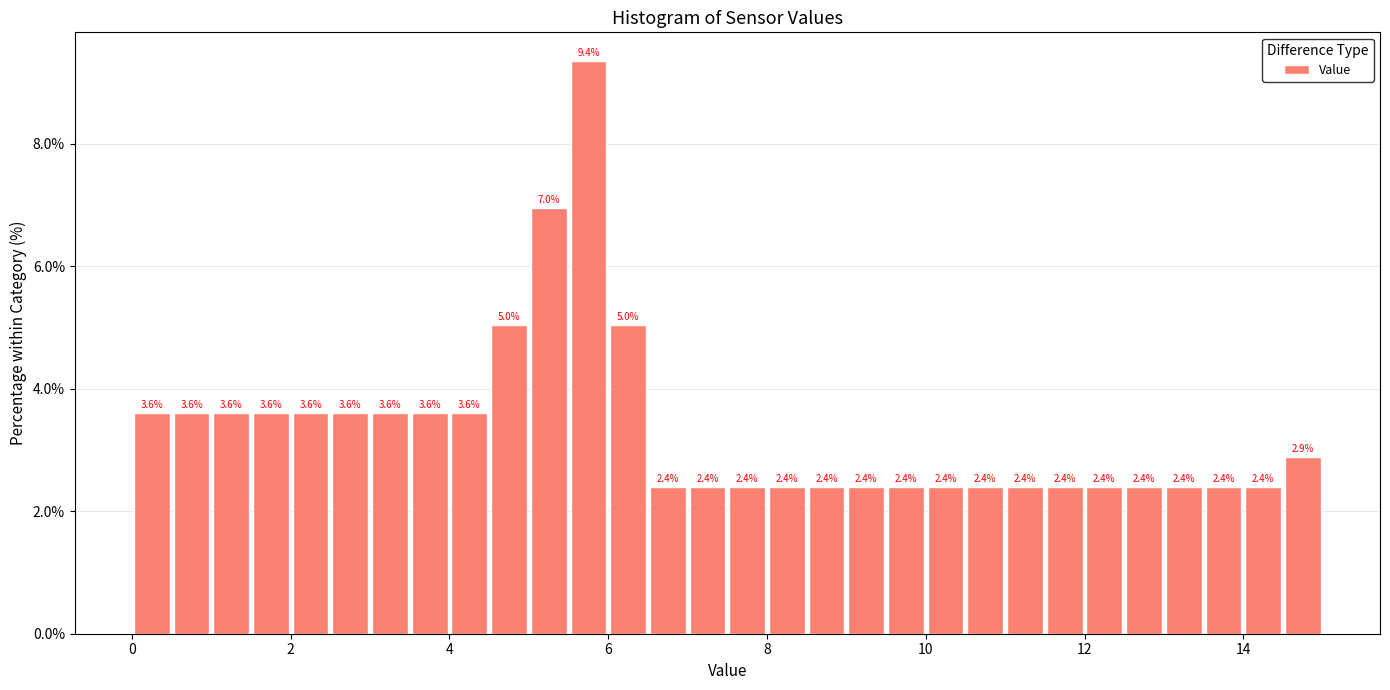

Read against the x-axis, roughly where is the centre of the tallest bar?

5.8